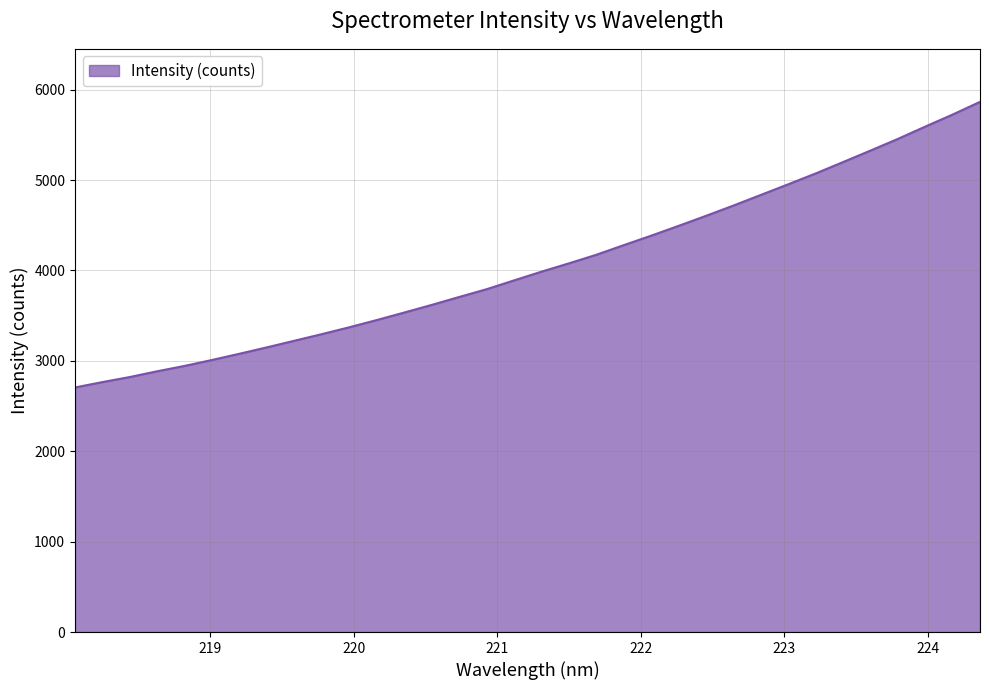

What is the minimum value shown in the chart?

2705.3